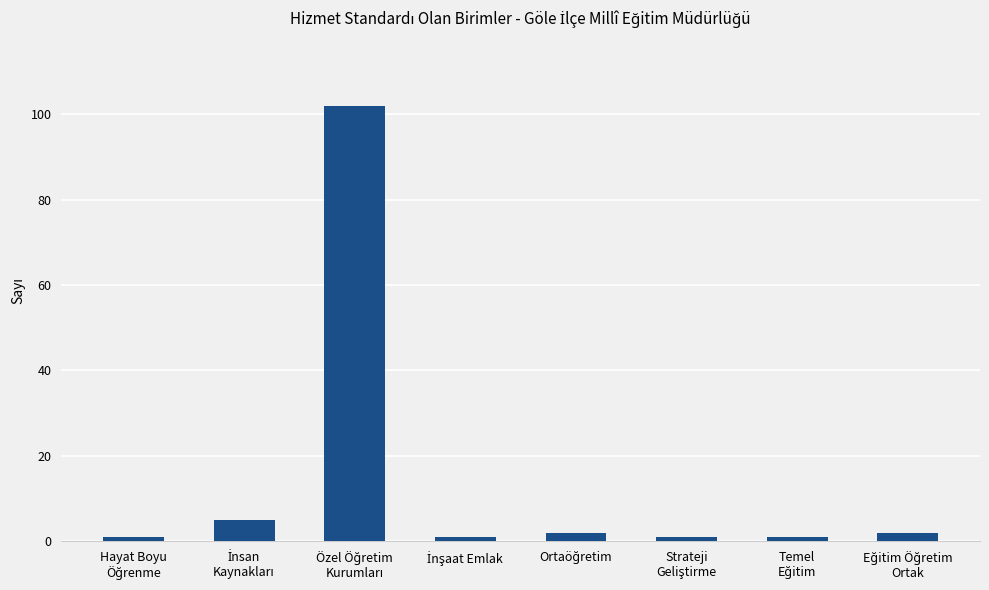

What is the minimum value shown in the chart?

1